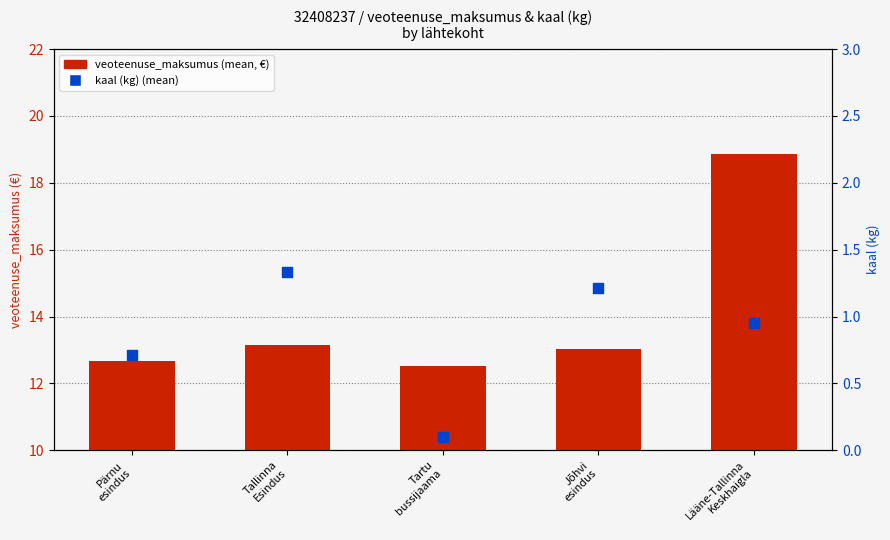

Which series has the largest Y range (max minus min)?

veoteenuse_maksumus (mean)